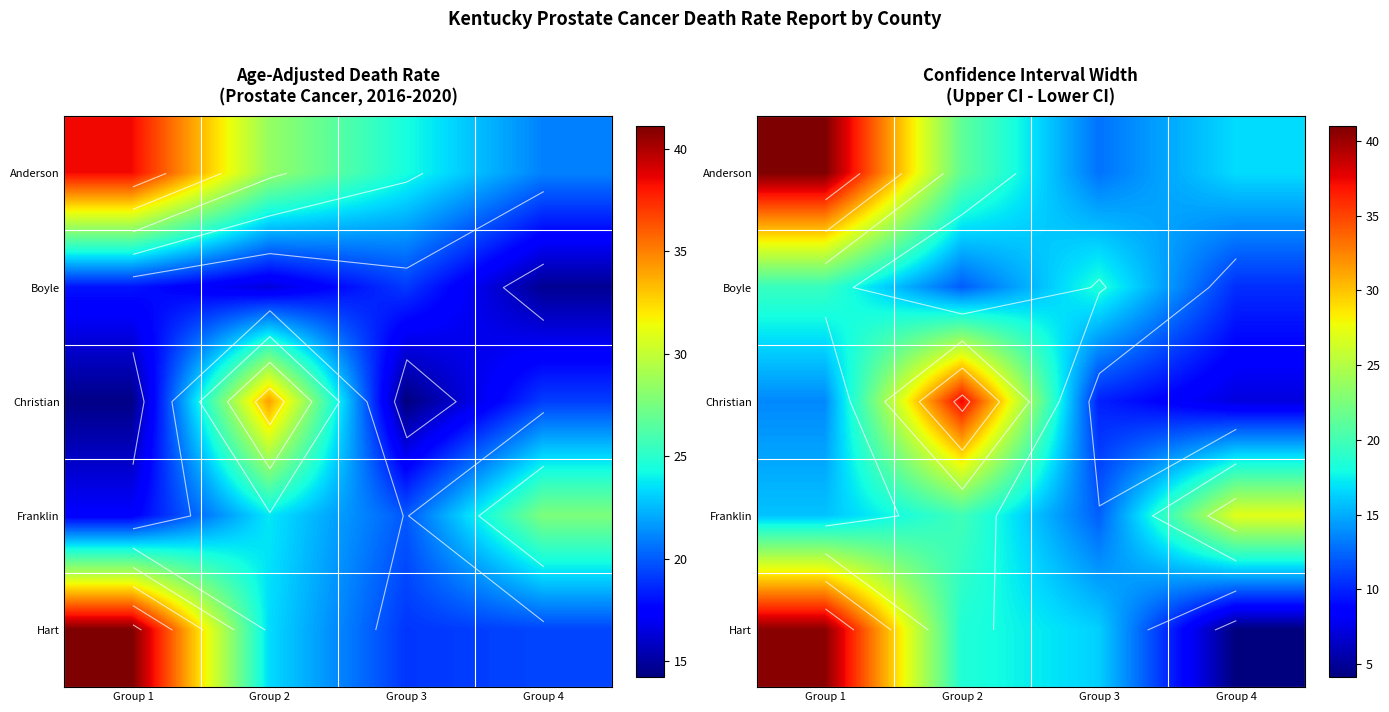

At which category is the sum across all series the highest?

Group 1